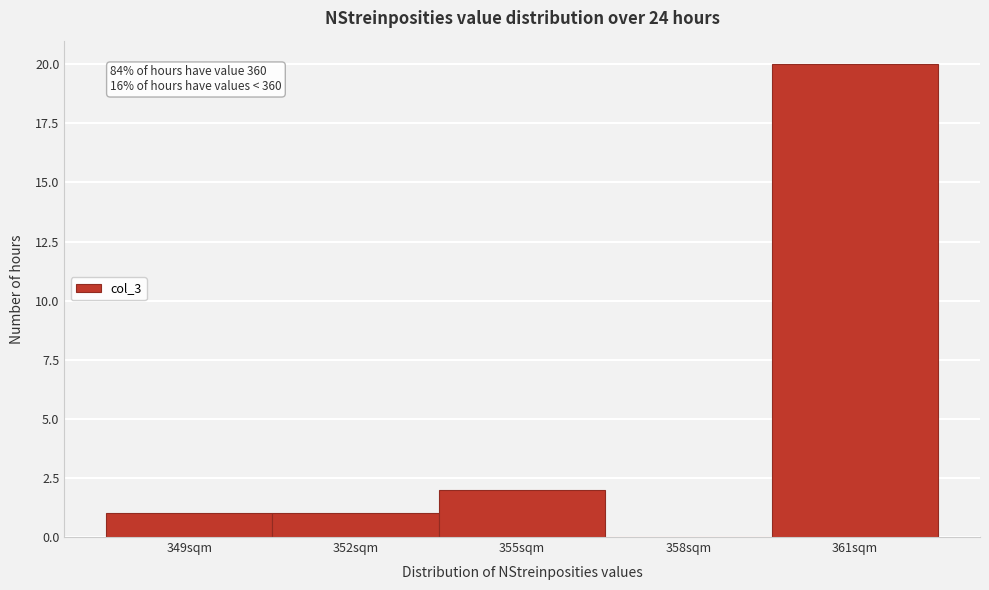

Reading left to right, extract all data points from this chart.

349sqm=1	352sqm=1	355sqm=2	358sqm=0	361sqm=20